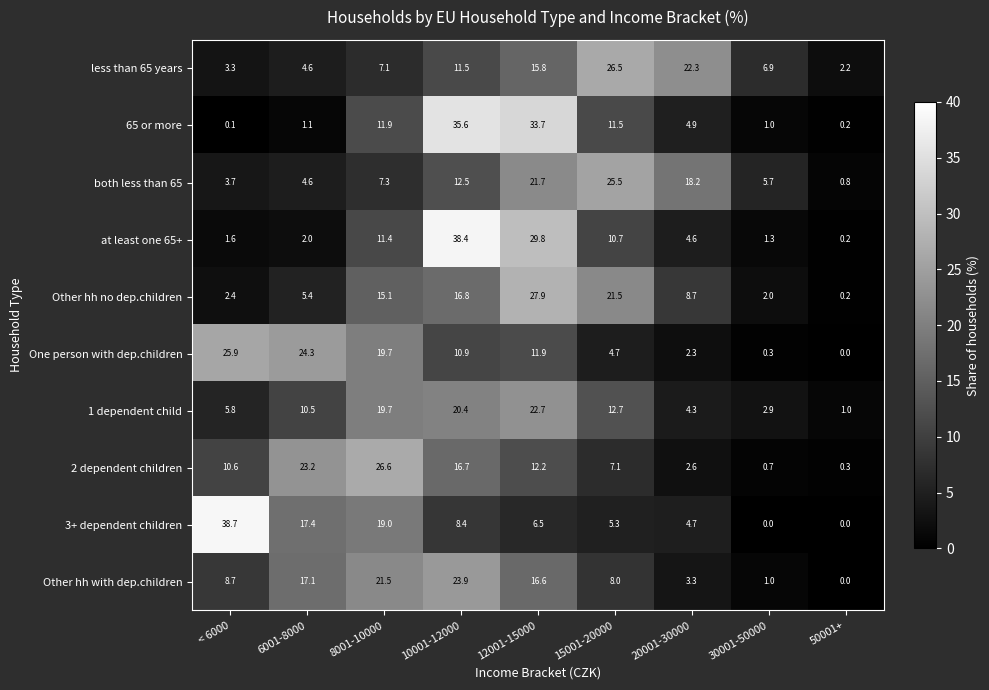

The Other hh no dep.children series shows 2.0 at 30001-50000. True or false?

True